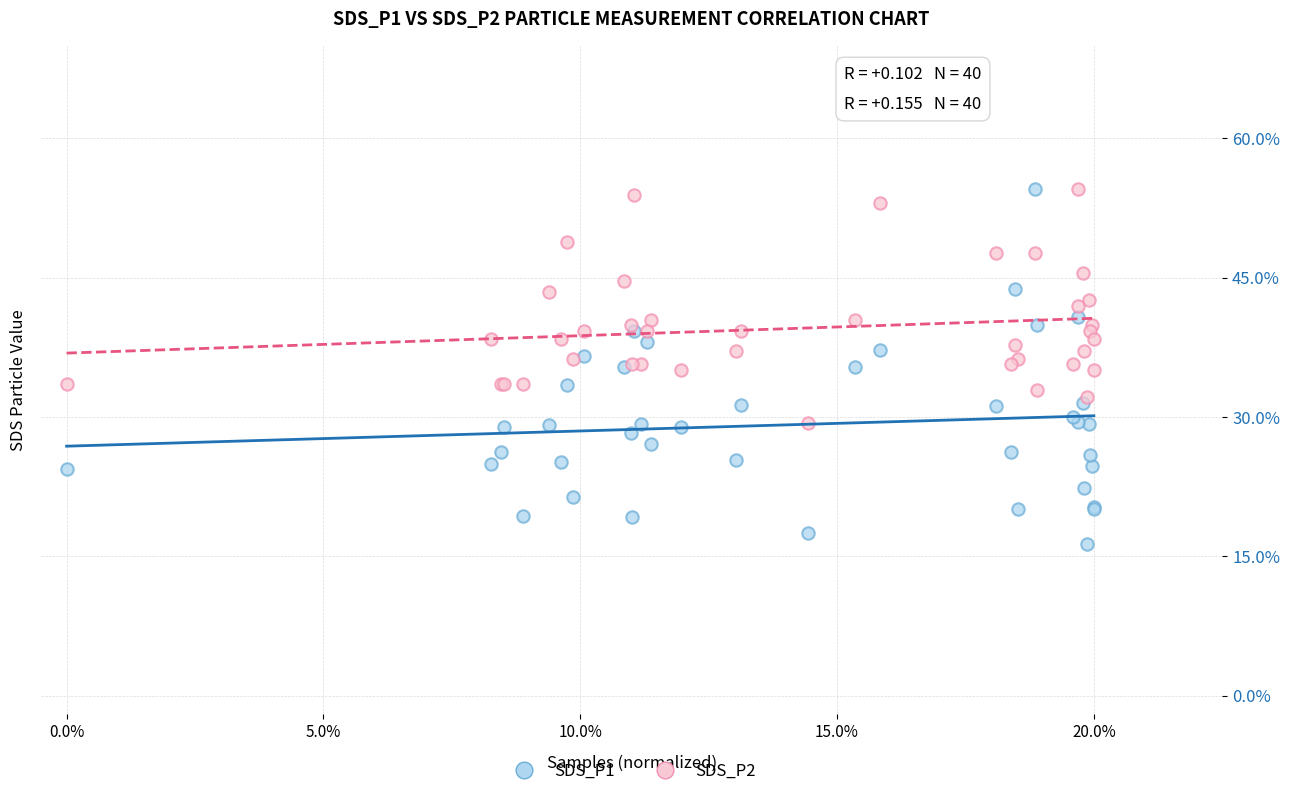

Which series has the largest Y range (max minus min)?

SDS_P1